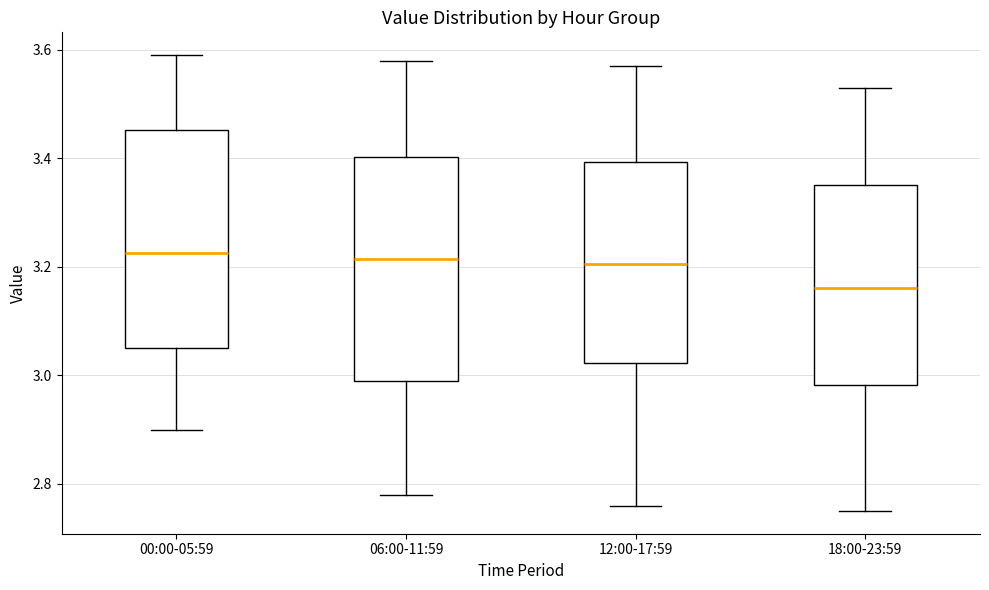

Where does the upper whisker of the box for 12:00-17:59 end on the y-axis? The values are not printed on the chart, so give them approximately, as read against the axis.

3.58